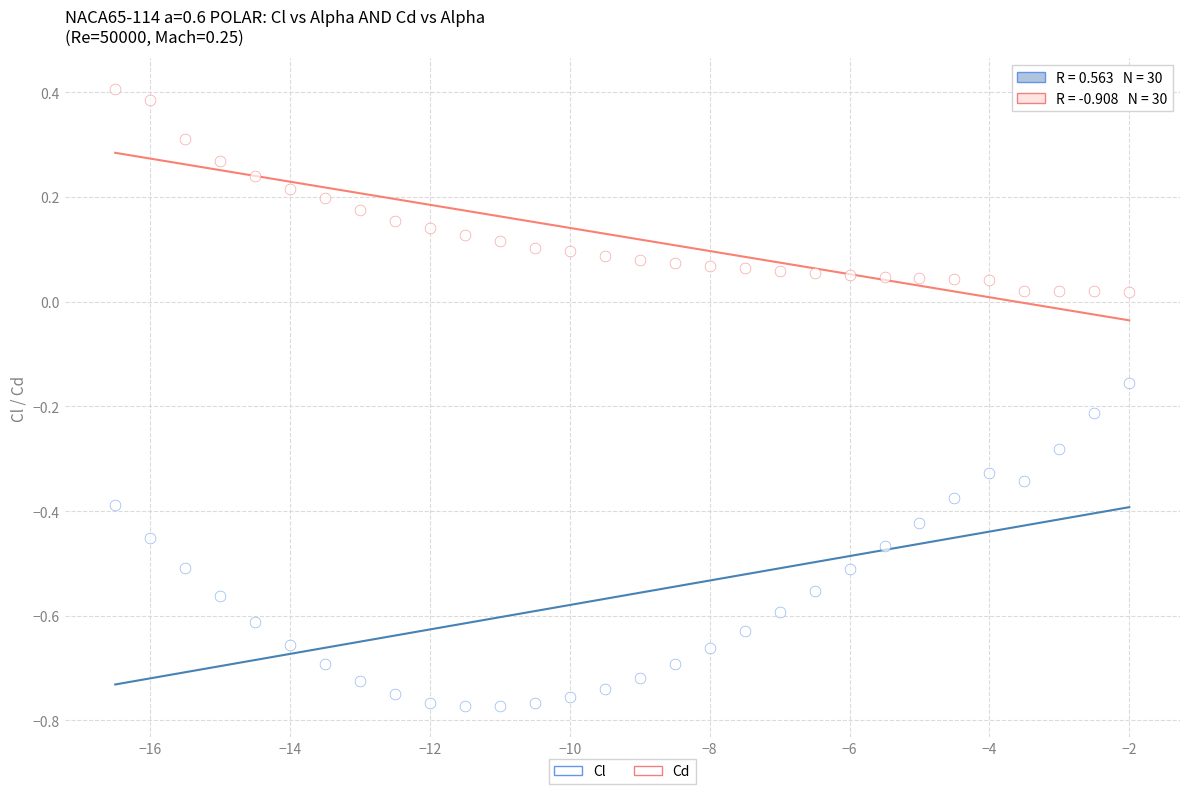

How many data points are displayed?

60